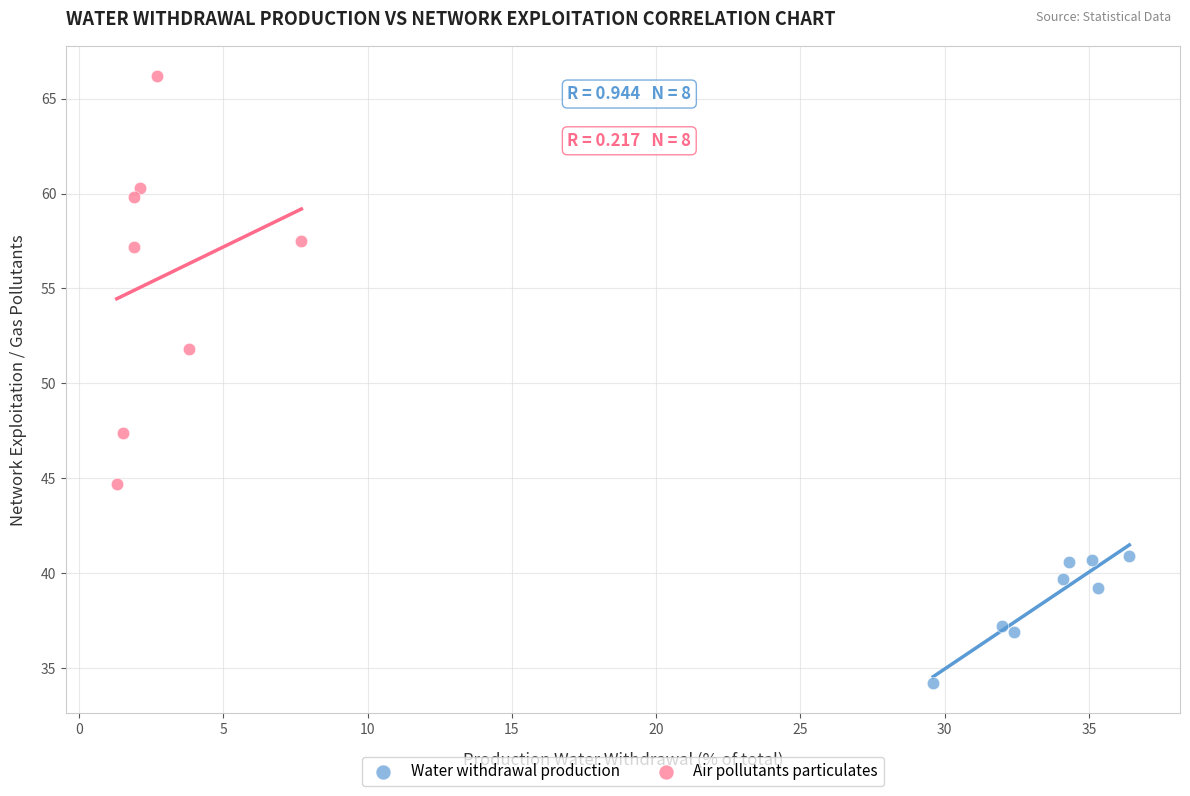

Which series has the largest Y range (max minus min)?

Air pollutants particulates